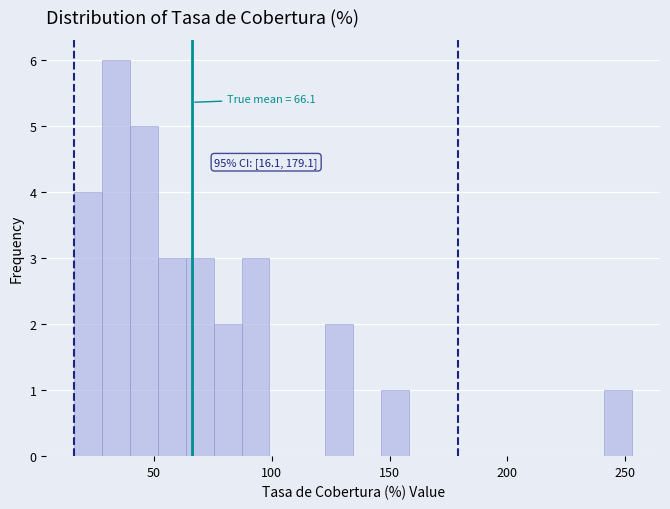

Around what value on the x-axis is the tallest bar? Give the approximate position of its centre, as read against the axis.

35